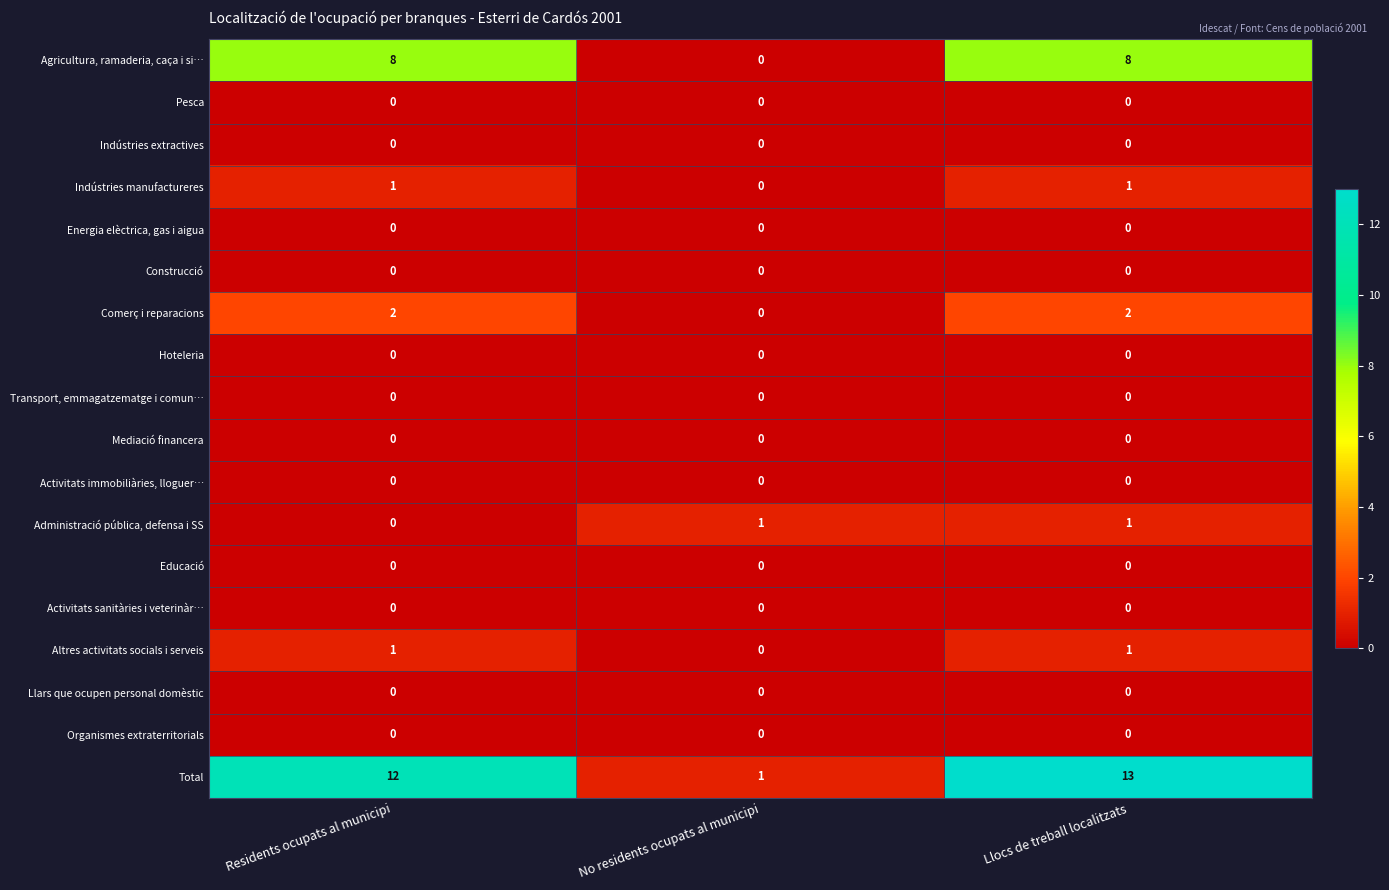

At how many categories does at least one series exceed 4?

2